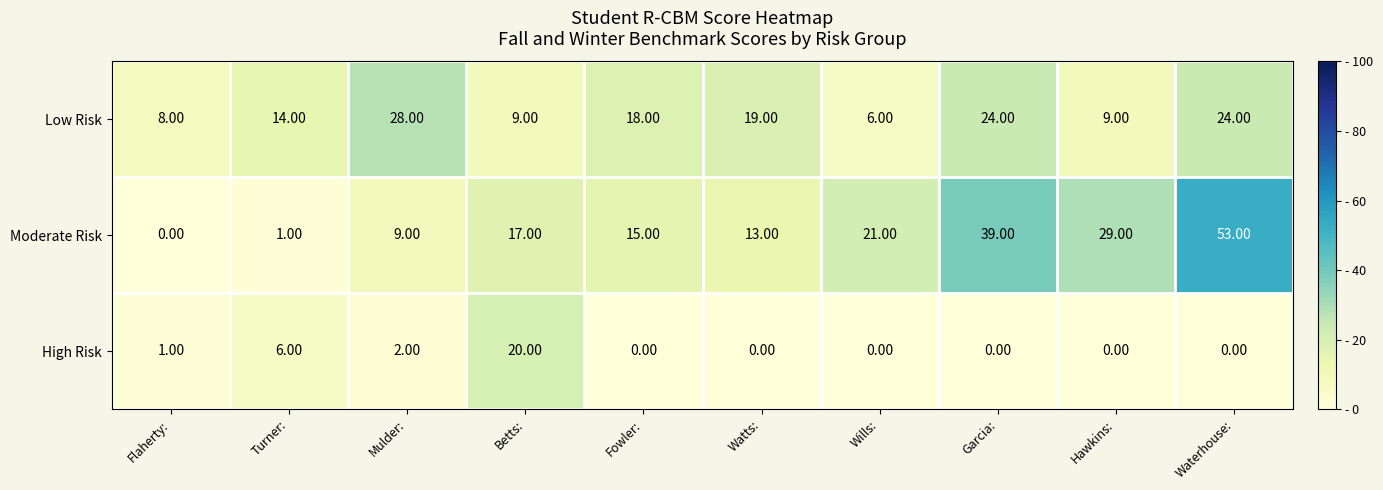

How many categories are shown in the chart?

10